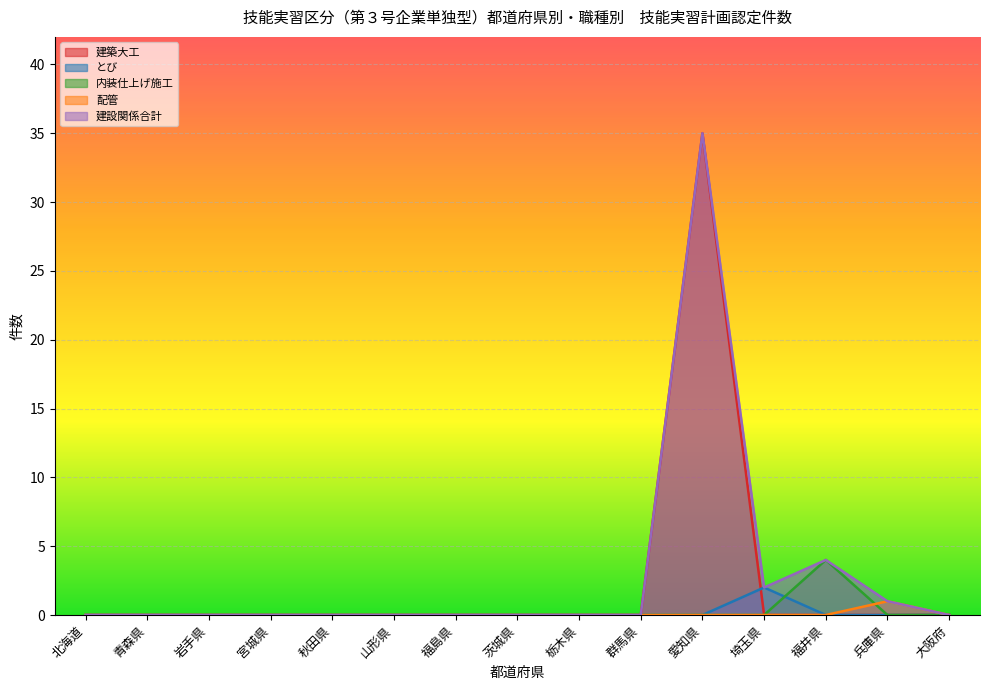

True or false: 配管 and 建設関係合計 cross at least once.

False